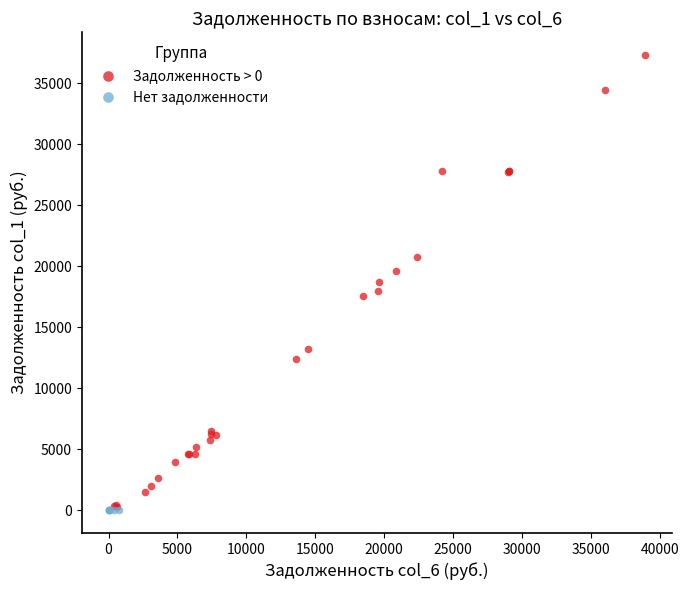

What are all the series names shown in the legend?

Задолженность > 0, Нет задолженности